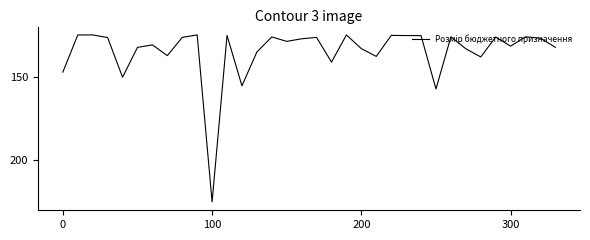

Is this an area chart (filled region under the line)?

No